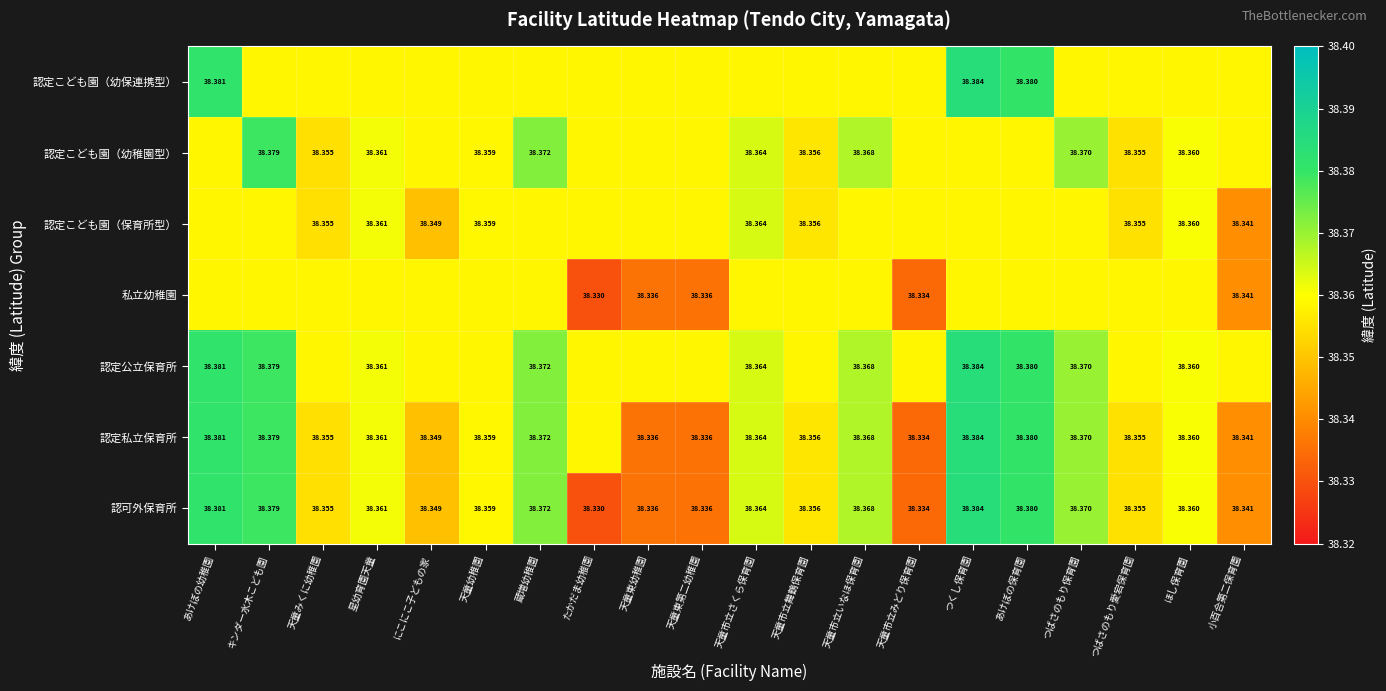

Where is 認可外保育所 nearest to the value 38?

たかだま幼稚園